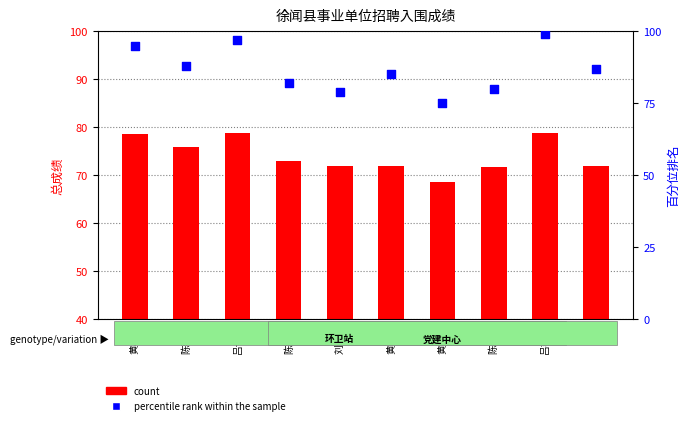

Which series reaches the minimum Y coordinate?

count